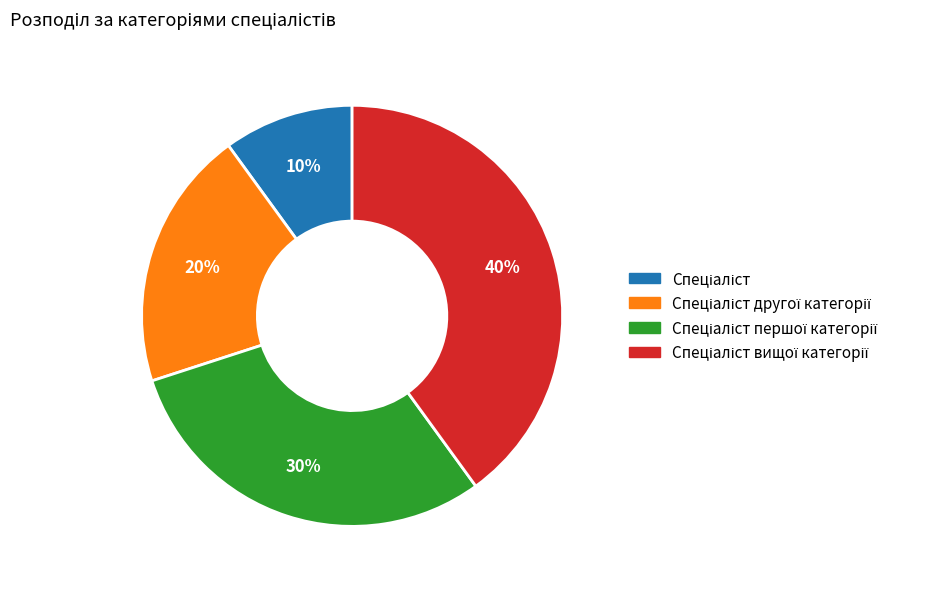

Is there any slice that represents more than half of the pie?

No